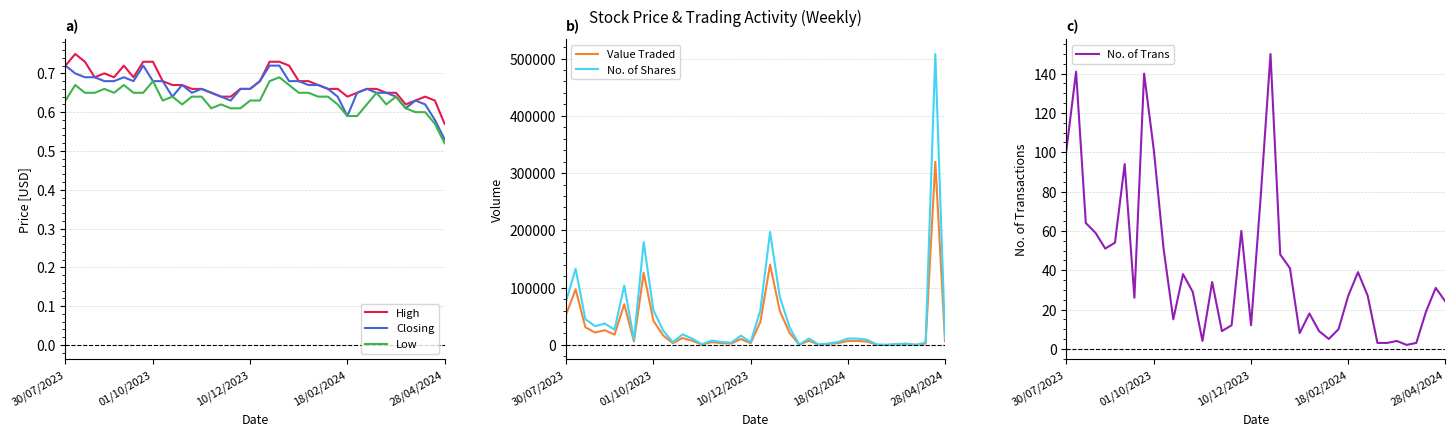

Where is Closing nearest to the value 0?

28/04/2024